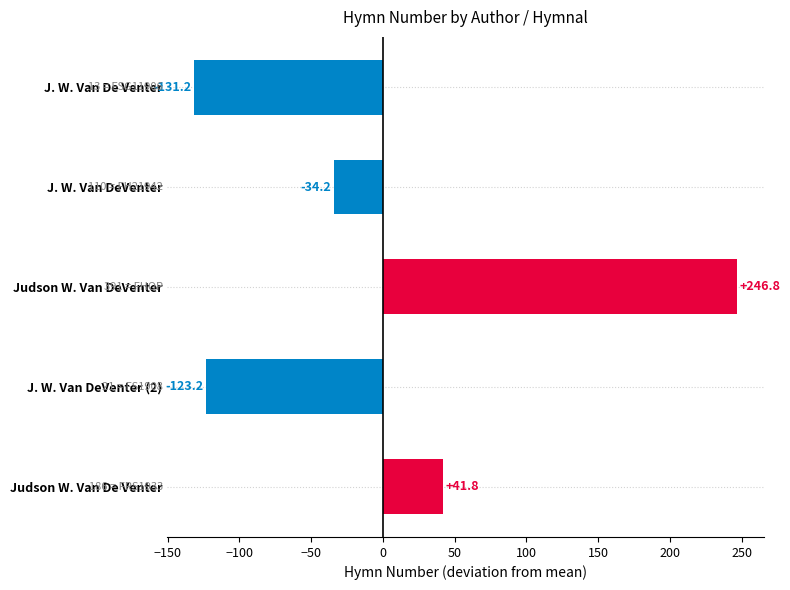

Between J. W. Van De Venter and Judson W. Van DeVenter, which is larger?

Judson W. Van DeVenter